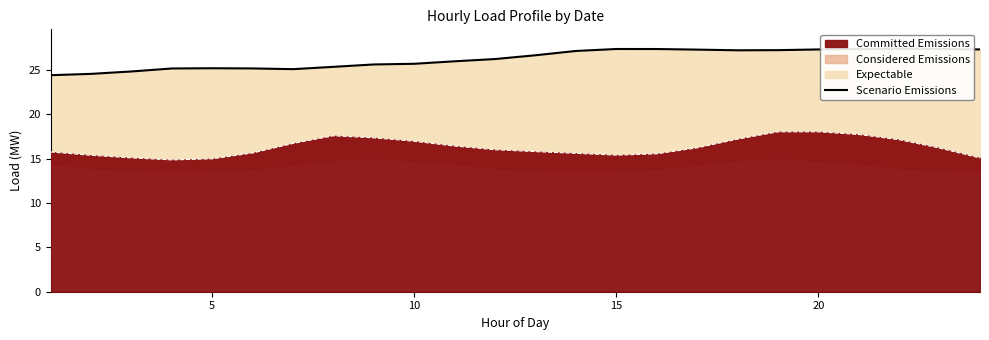

True or false: the data has more than 1 interior local peaks.

True